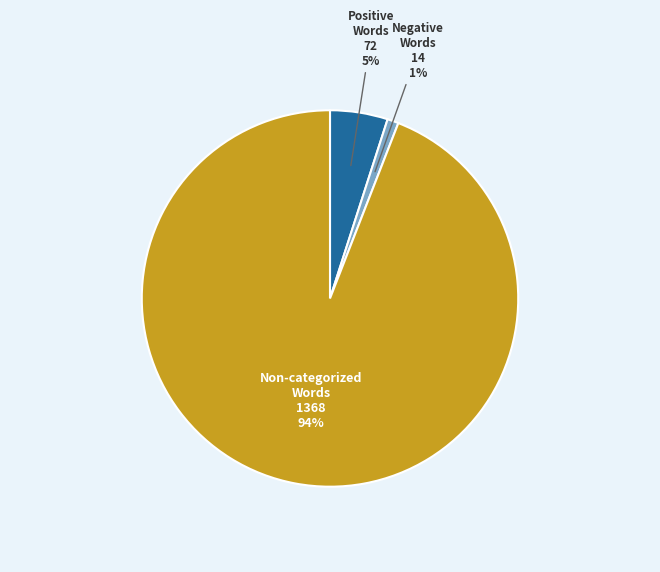

Is there any slice that represents more than half of the pie?

Yes